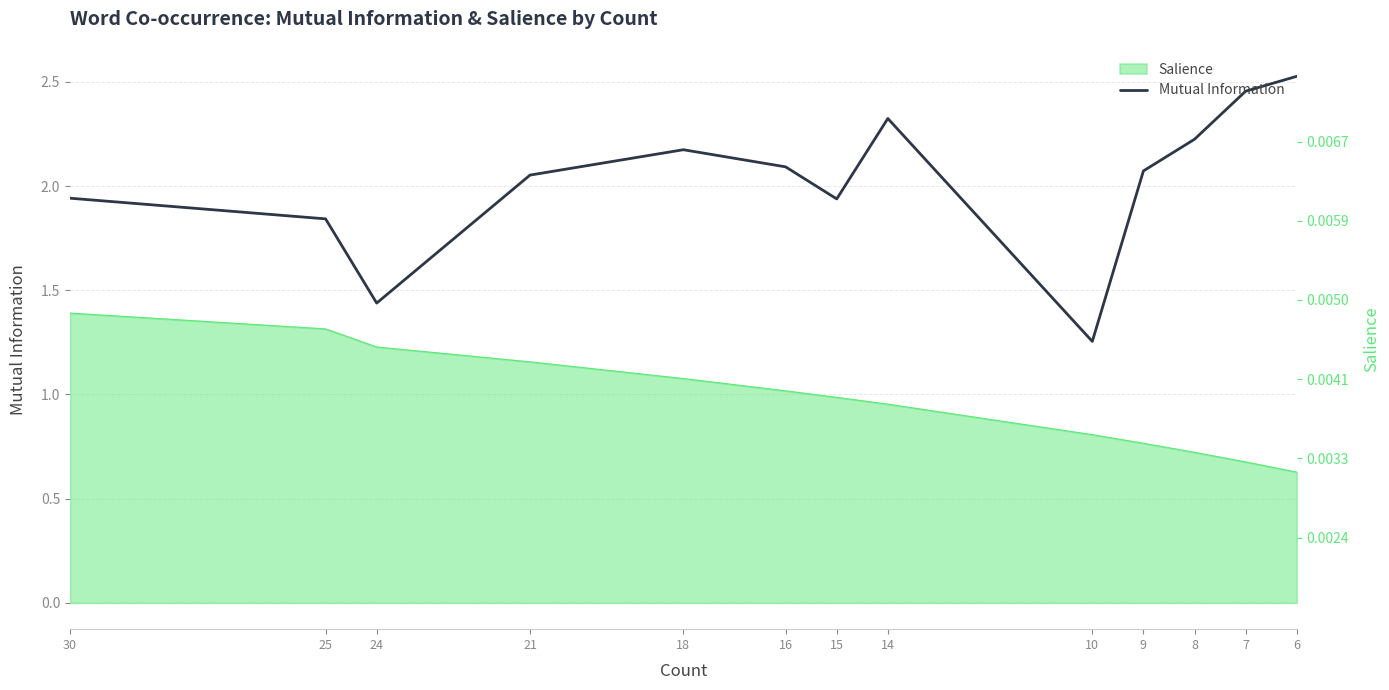

What is the value of the 4th point from the left?

2.1